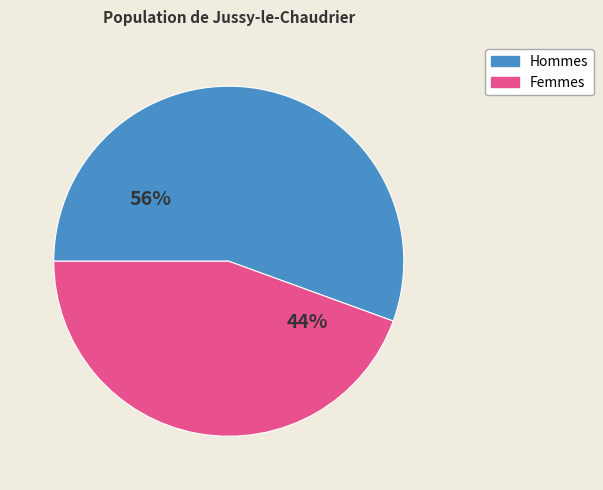

Is the sum of Femmes and Hommes greater than half?

Yes